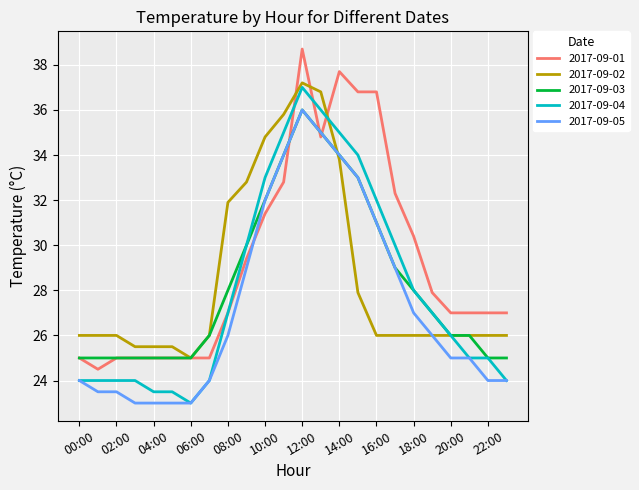

Reading right to left, list all the values displayed in this chart.

2017-09-01: 27.0	27.0	27.0	27.0	27.9	30.4	32.3	36.8	36.8	37.7	34.8	38.7	32.8	31.4	29.4	27.0	25.0	25.0	25.0	25.0	25.0	25.0	24.5	25.0
2017-09-02: 26.0	26.0	26.0	26.0	26.0	26.0	26.0	26.0	27.9	33.8	36.8	37.2	35.8	34.8	32.8	31.9	26.0	25.0	25.5	25.5	25.5	26.0	26.0	26.0
2017-09-03: 25.0	25.0	26.0	26.0	27.0	28.0	29.0	31.0	33.0	34.0	35.0	36.0	34.0	32.0	30.0	28.0	26.0	25.0	25.0	25.0	25.0	25.0	25.0	25.0
2017-09-04: 24.0	25.0	25.0	26.0	27.0	28.0	30.0	32.0	34.0	35.0	36.0	37.0	35.0	33.0	30.0	27.0	24.0	23.0	23.5	23.5	24.0	24.0	24.0	24.0
2017-09-05: 24.0	24.0	25.0	25.0	26.0	27.0	29.0	31.0	33.0	34.0	35.0	36.0	34.0	32.0	29.0	26.0	24.0	23.0	23.0	23.0	23.0	23.5	23.5	24.0